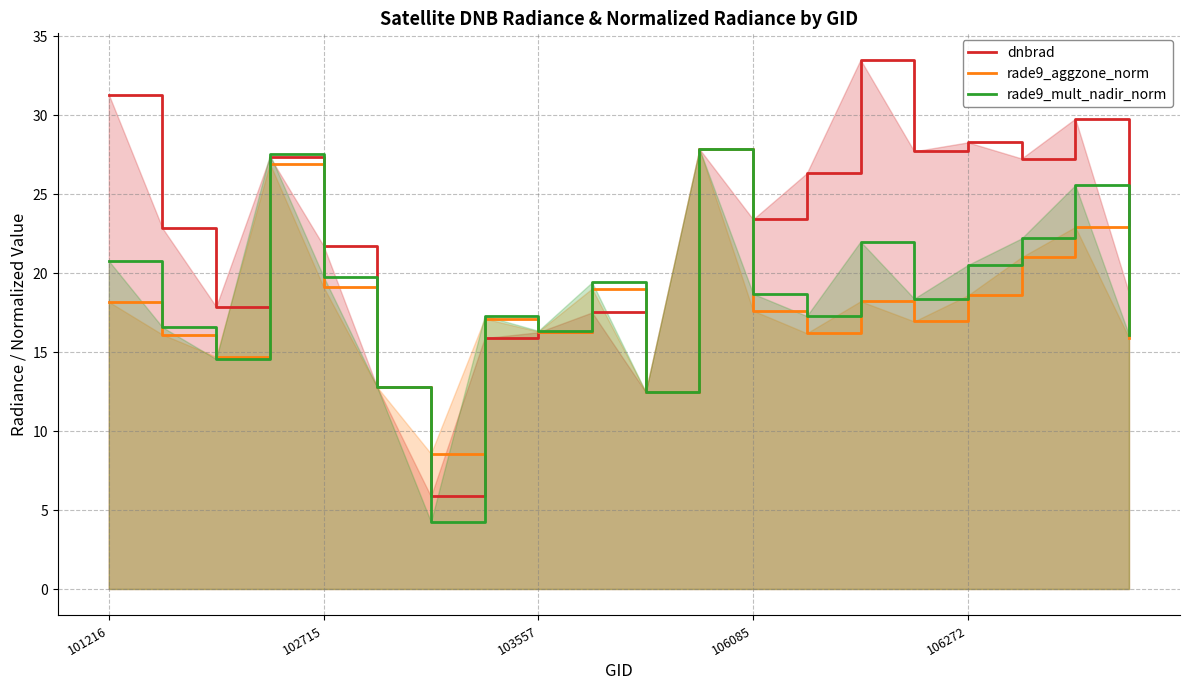

What is the maximum value for rade9_aggzone_norm?

27.8